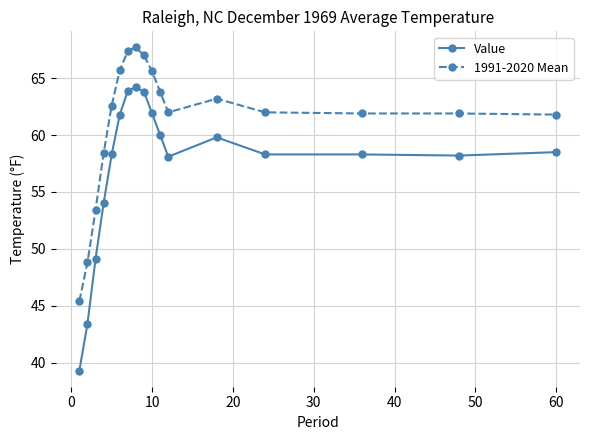

What are all the series names shown in the legend?

Value, 1991-2020 Mean